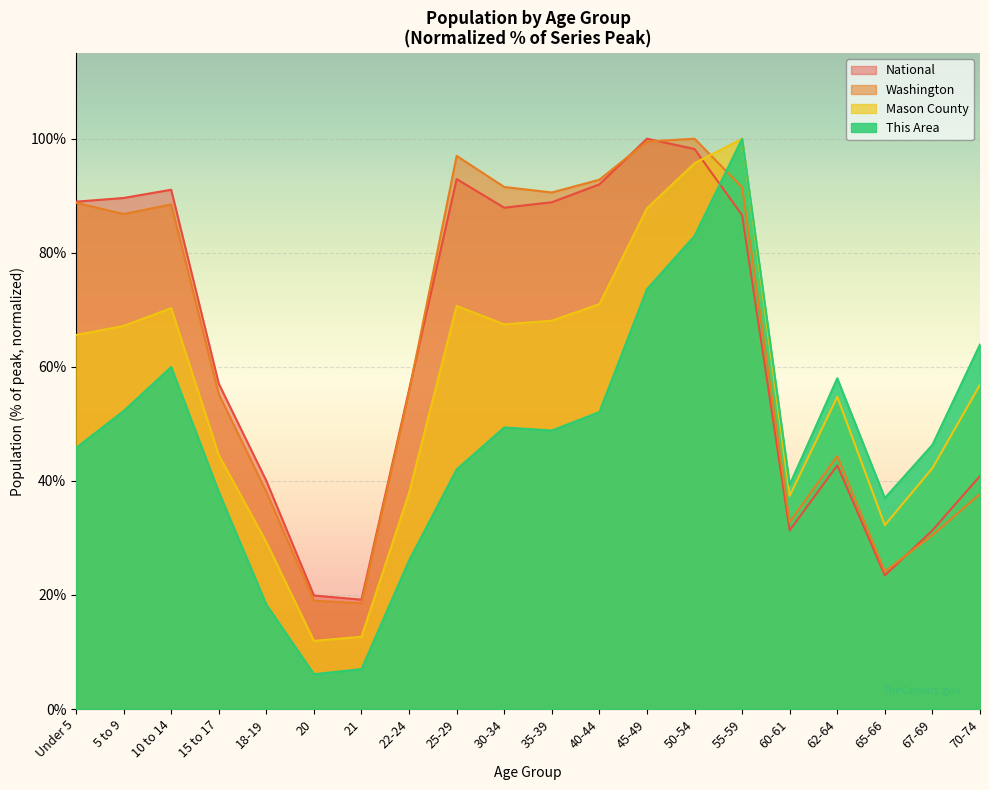

Does the chart display data point markers on the line(s)?

No